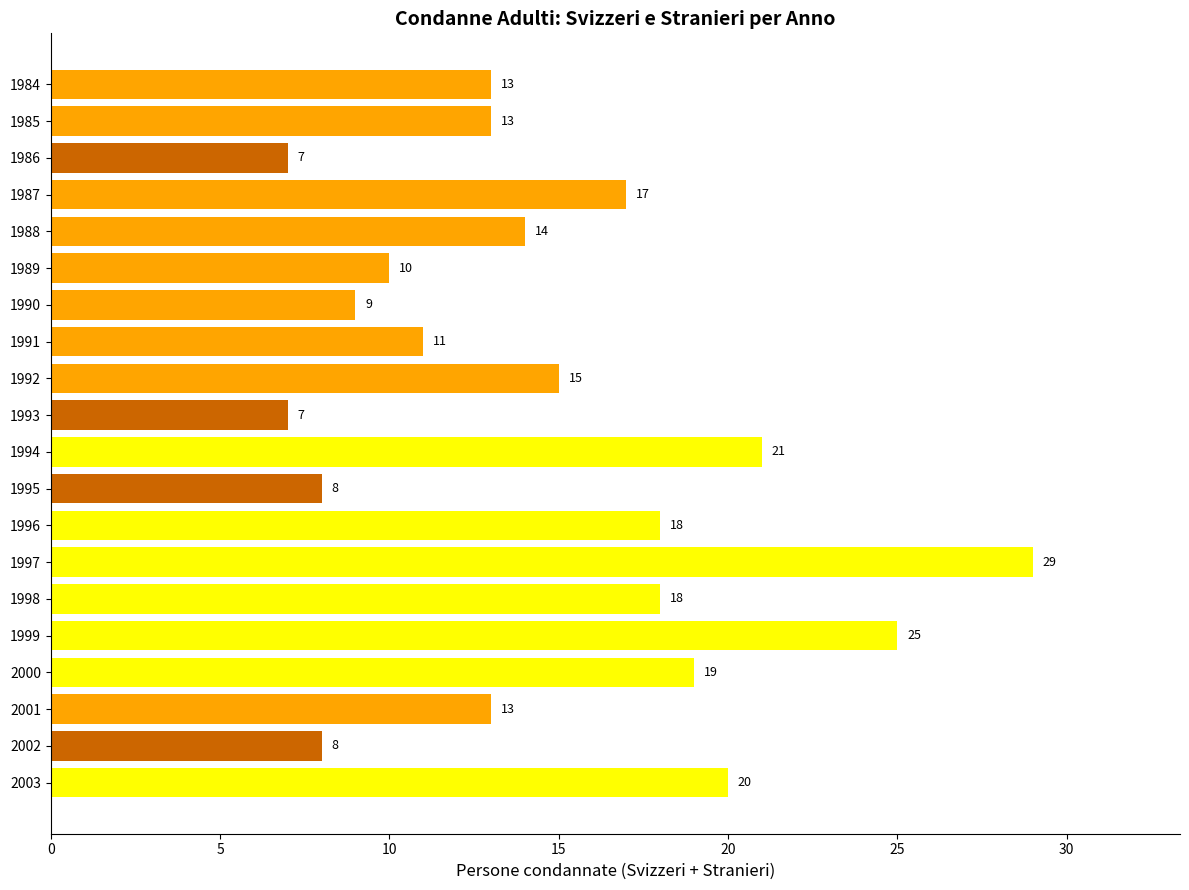

The value at 2000 is 33. True or false?

False